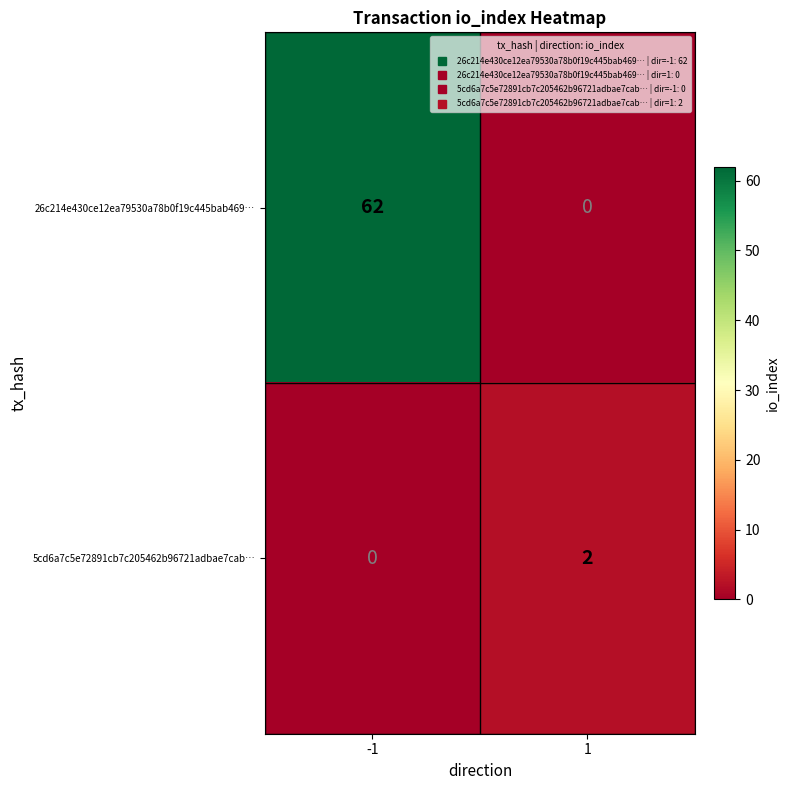

At -1, list the series in order from smallest to largest.

5cd6a7c5e72891cb7c205462b96721adbae7cab…, 26c214e430ce12ea79530a78b0f19c445bab469…